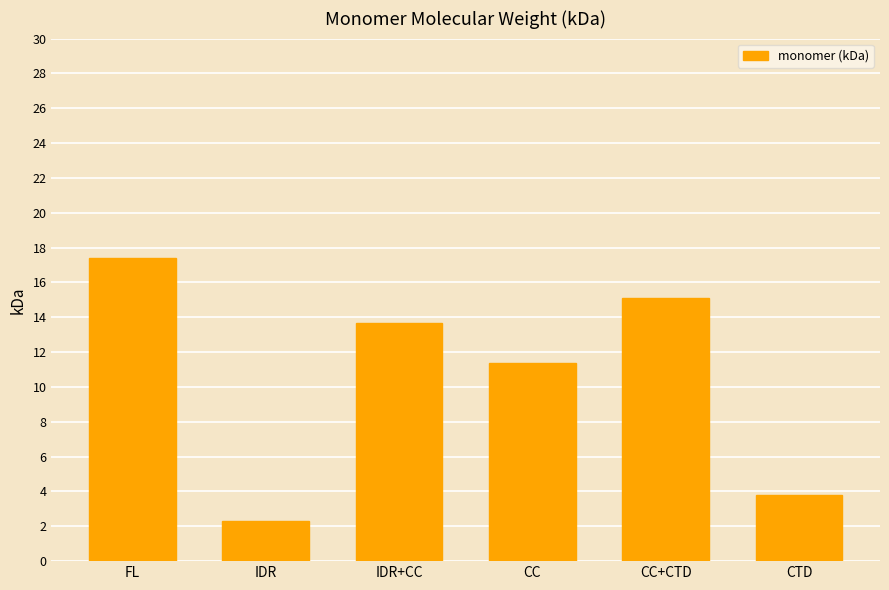

What is the change in value from IDR to CTD?

+1.5